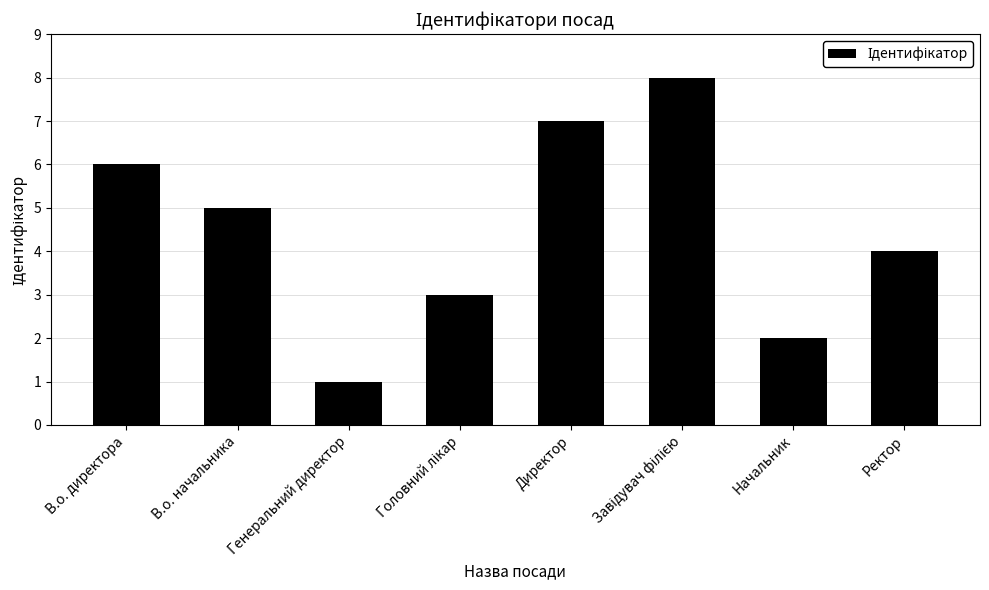

Where does the data first go above 5?

В.о. директора